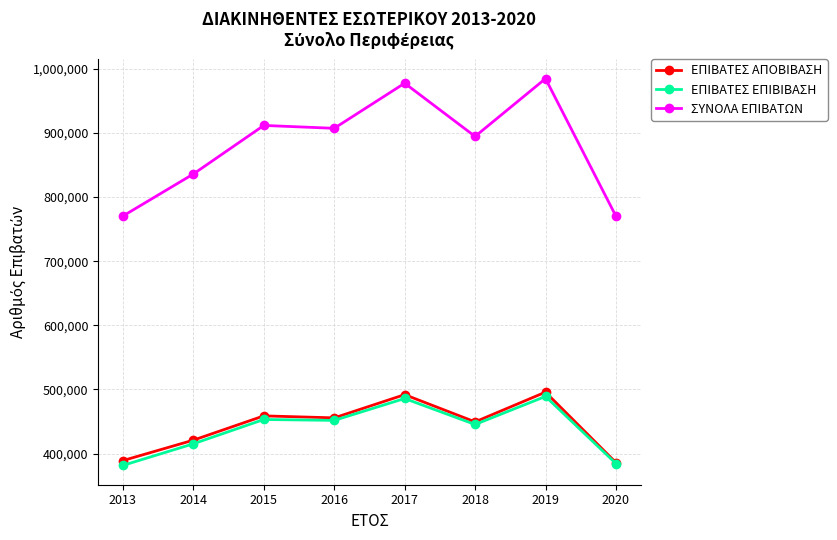

What is the smallest value displayed?

381500